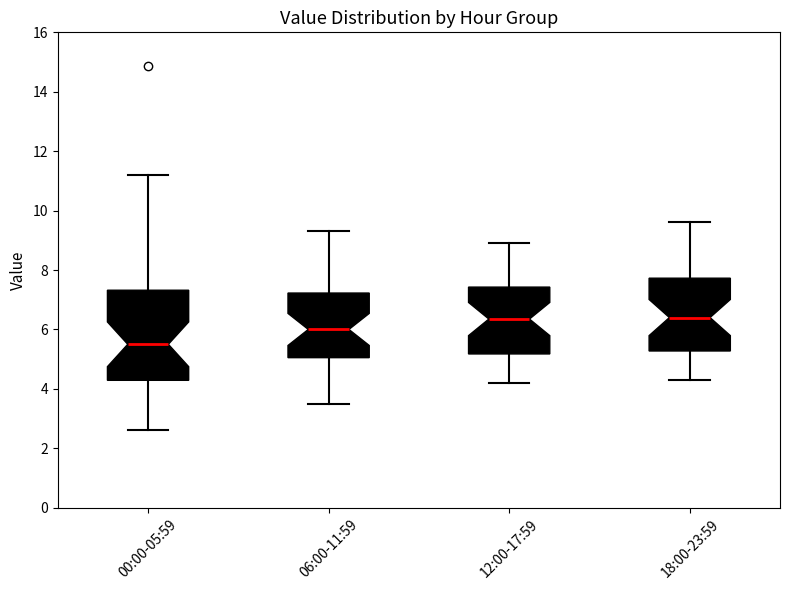

Reading left to right, read every box against the y-axis: the position of its median line, the range the box covers, and the ends of its whiskers. The values are not printed on the chart, so give them approximately, as read against the axis.

00:00-05:59: median 5.6, box 4.2 to 7.4, whiskers 2.6 to 11.2
06:00-11:59: median 6.0, box 5.0 to 7.2, whiskers 3.6 to 9.4
12:00-17:59: median 6.4, box 5.2 to 7.4, whiskers 4.2 to 9.0
18:00-23:59: median 6.4, box 5.2 to 7.8, whiskers 4.4 to 9.6